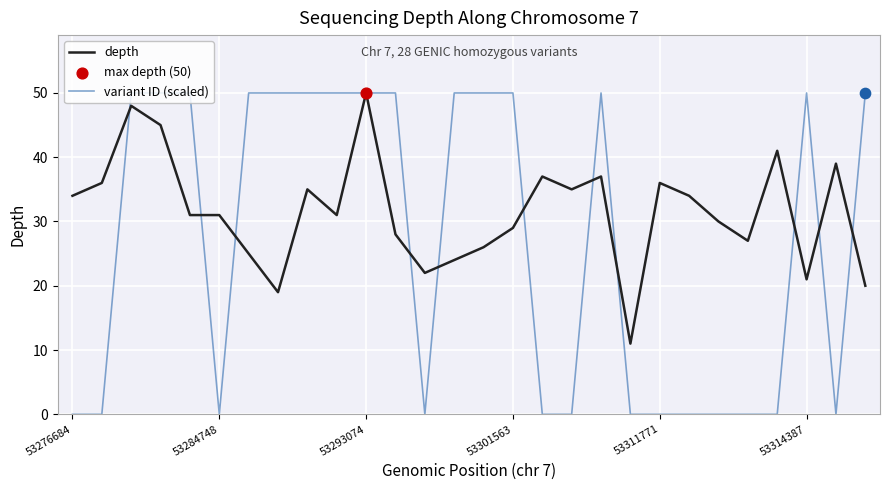

Which series has the largest total across all categories?

depth